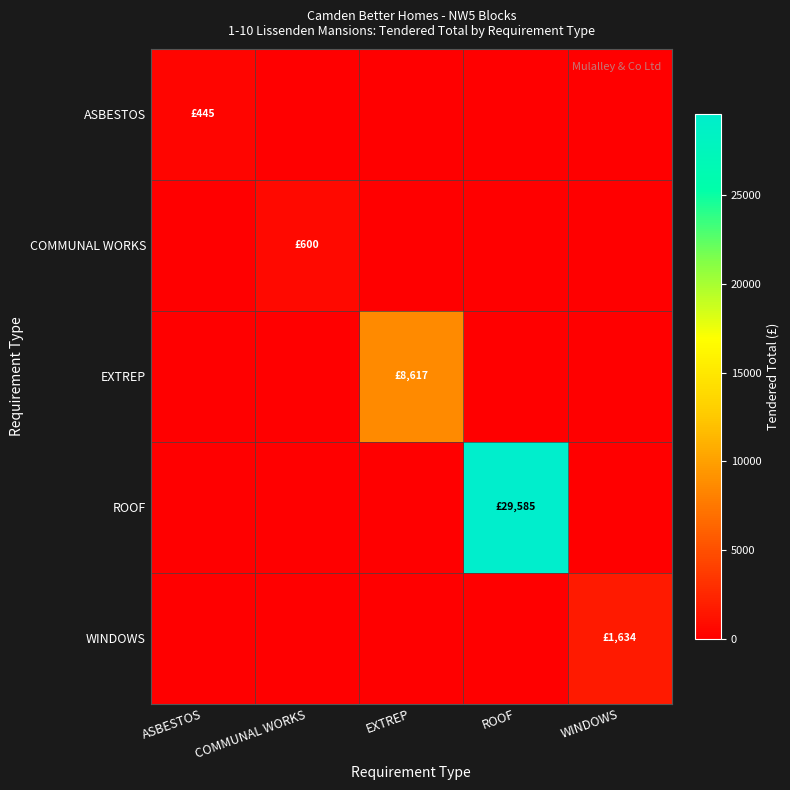

What is the difference between the highest and lowest values at ROOF?

29585.2